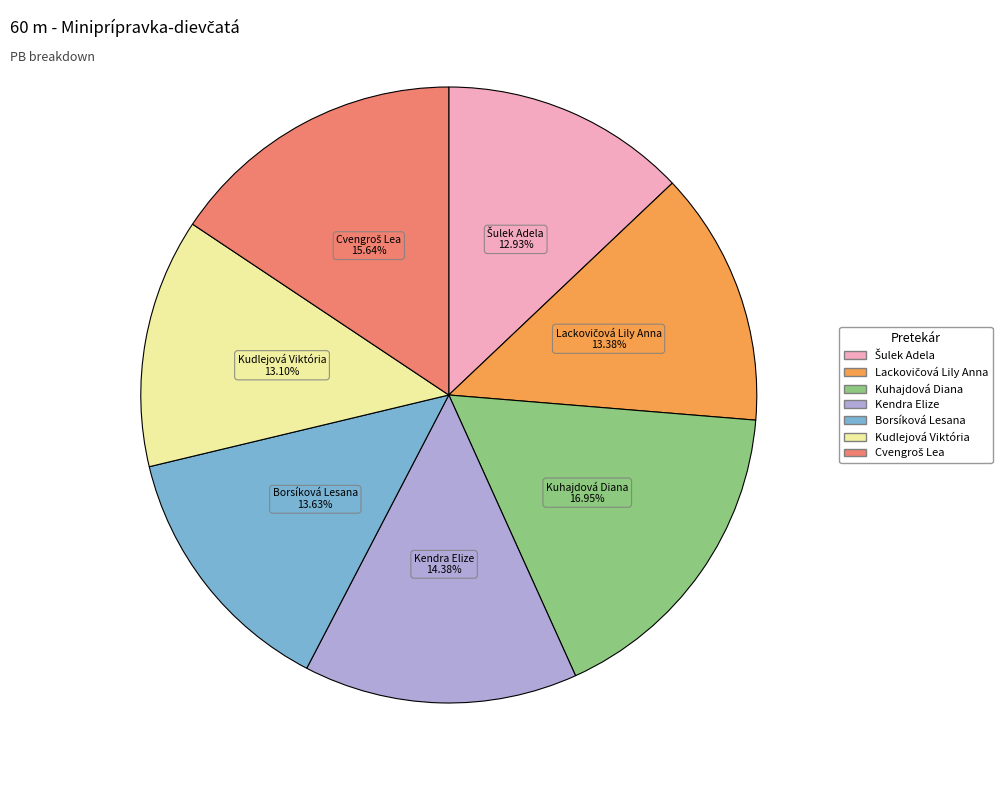

Is the sum of Kuhajdová Diana and Borsíková Lesana greater than half?

No